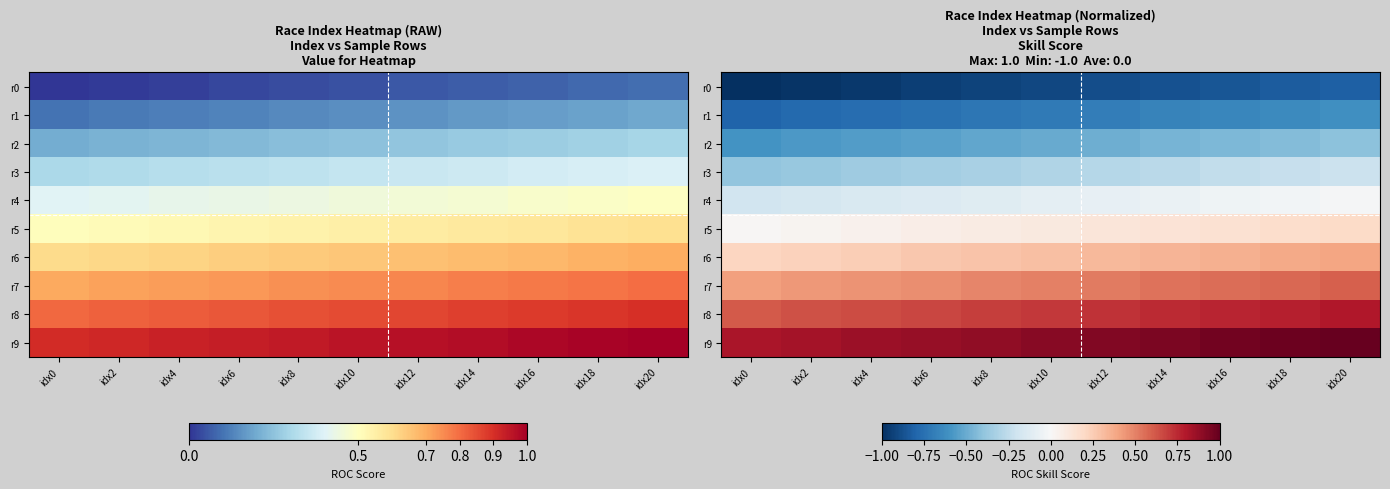

Read the r1 value at idx20.

-0.6